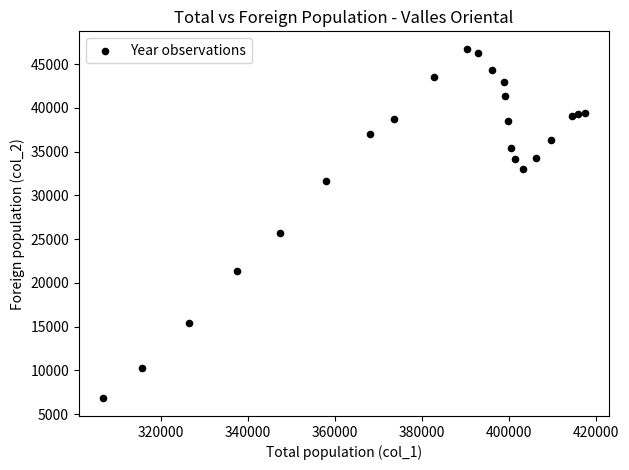

What Y value in the scatter plot is closest to 26768?

25756